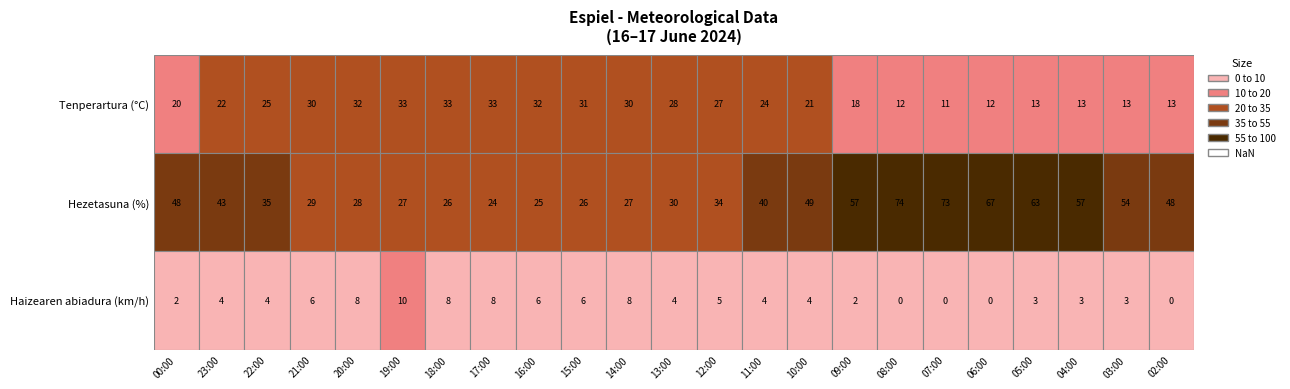

What is the minimum value for Hezetasuna (%)?

24.0